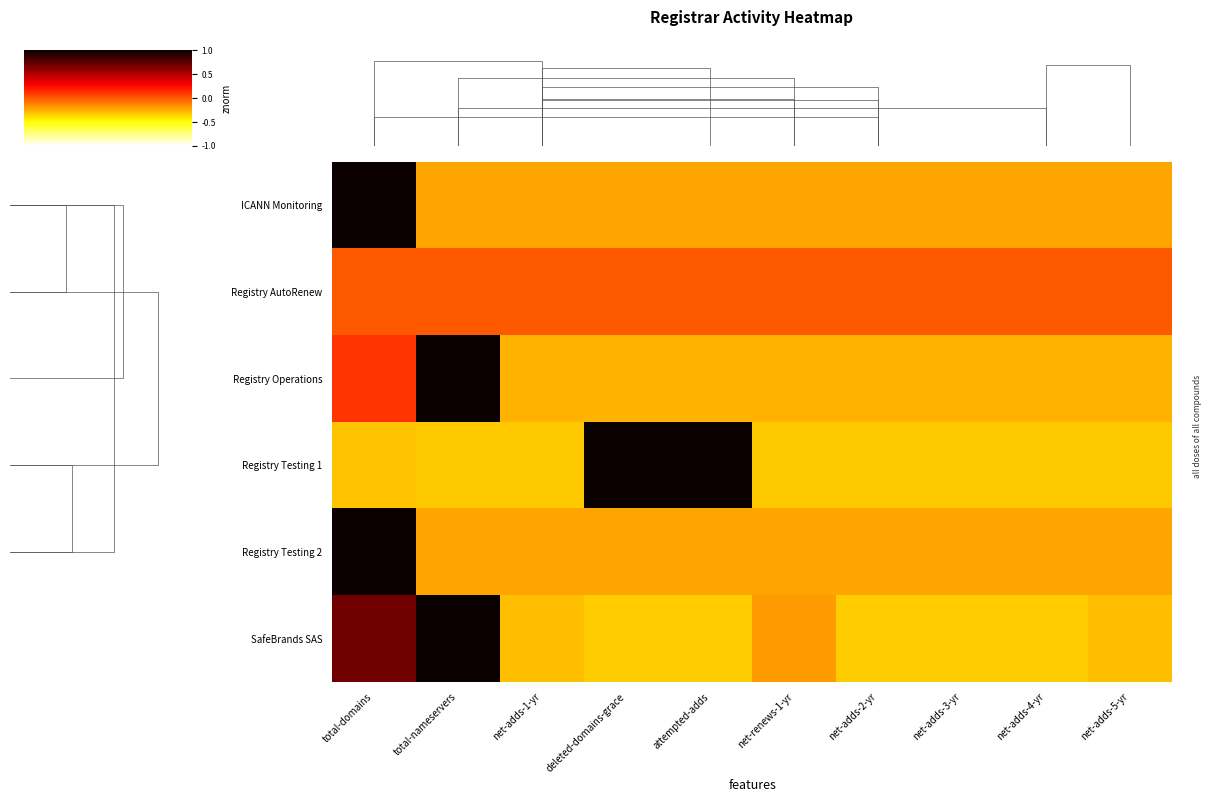

Reading left to right, transcribe all the data shown in this chart.

ICANN Monitoring: total-domains=3.0	total-nameservers=-0.3	net-adds-1-yr=-0.3	deleted-domains-grace=-0.3	attempted-adds=-0.3	net-renews-1-yr=-0.3	net-adds-2-yr=-0.3	net-adds-3-yr=-0.3	net-adds-4-yr=-0.3	net-adds-5-yr=-0.3
Registry AutoRenew: total-domains=0.0	total-nameservers=0.0	net-adds-1-yr=0.0	deleted-domains-grace=0.0	attempted-adds=0.0	net-renews-1-yr=0.0	net-adds-2-yr=0.0	net-adds-3-yr=0.0	net-adds-4-yr=0.0	net-adds-5-yr=0.0
Registry Operations: total-domains=0.2	total-nameservers=3.0	net-adds-1-yr=-0.4	deleted-domains-grace=-0.4	attempted-adds=-0.4	net-renews-1-yr=-0.4	net-adds-2-yr=-0.4	net-adds-3-yr=-0.4	net-adds-4-yr=-0.4	net-adds-5-yr=-0.4
Registry Testing 1: total-domains=-0.5	total-nameservers=-0.5	net-adds-1-yr=-0.5	deleted-domains-grace=2.0	attempted-adds=2.0	net-renews-1-yr=-0.5	net-adds-2-yr=-0.5	net-adds-3-yr=-0.5	net-adds-4-yr=-0.5	net-adds-5-yr=-0.5
Registry Testing 2: total-domains=3.0	total-nameservers=-0.3	net-adds-1-yr=-0.3	deleted-domains-grace=-0.3	attempted-adds=-0.3	net-renews-1-yr=-0.3	net-adds-2-yr=-0.3	net-adds-3-yr=-0.3	net-adds-4-yr=-0.3	net-adds-5-yr=-0.3
SafeBrands SAS: total-domains=1.0	total-nameservers=2.7	net-adds-1-yr=-0.5	deleted-domains-grace=-0.5	attempted-adds=-0.5	net-renews-1-yr=-0.3	net-adds-2-yr=-0.5	net-adds-3-yr=-0.5	net-adds-4-yr=-0.5	net-adds-5-yr=-0.5